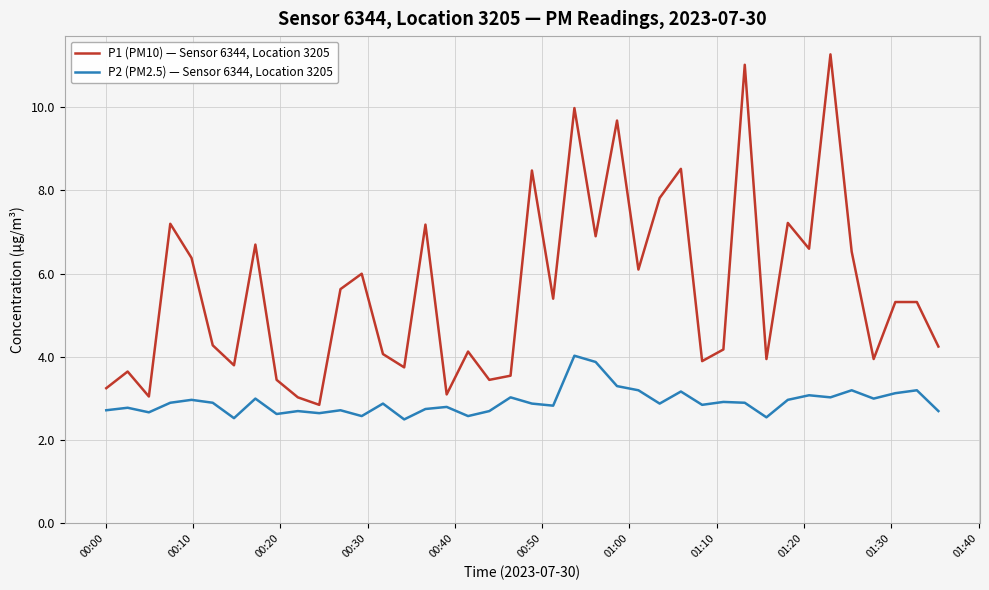

List the series in order of their overall mean, lowest first.

P2 (PM2.5) — Sensor 6344, Location 3205, P1 (PM10) — Sensor 6344, Location 3205